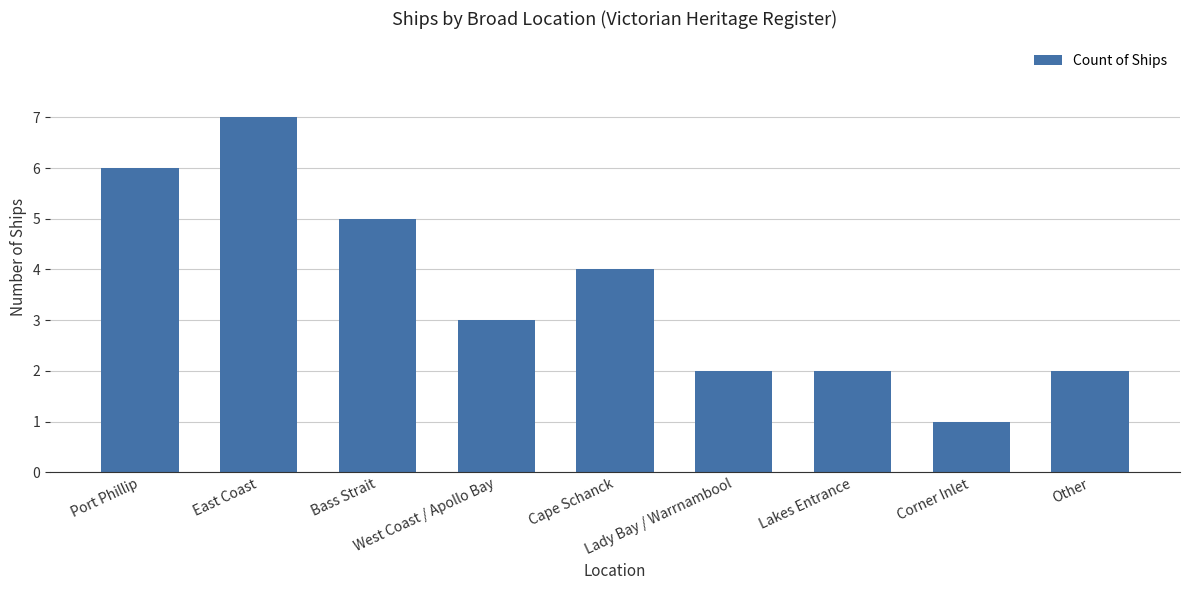

What is the average value?

4